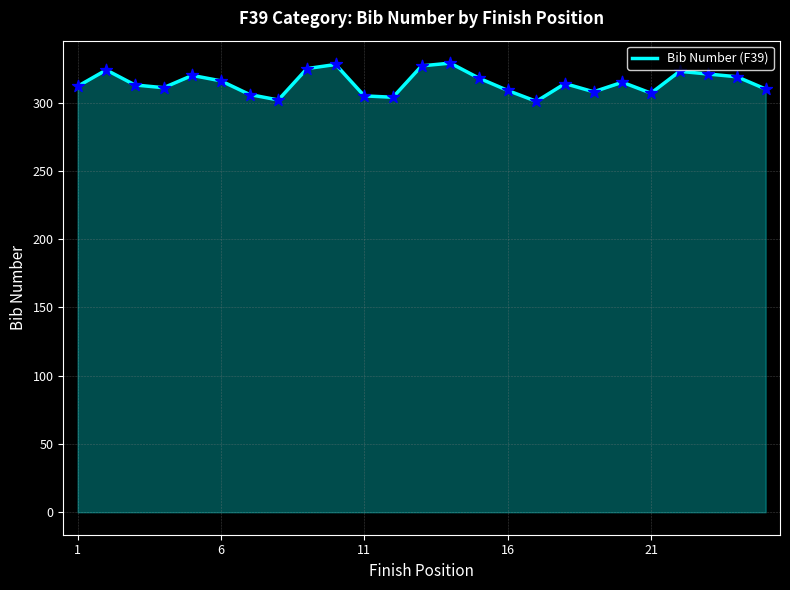

What is the difference between the maximum and minimum values?

28